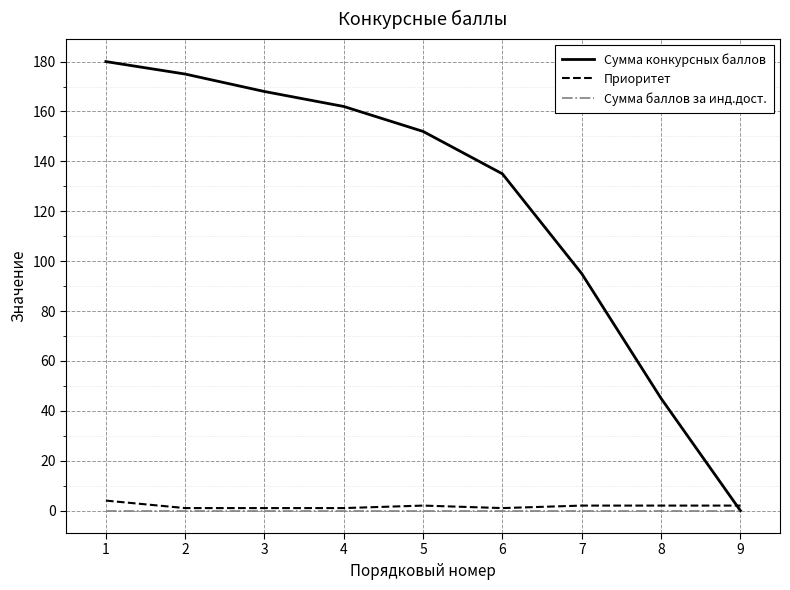

What are all the series names shown in the legend?

Сумма конкурсных баллов, Приоритет, Сумма баллов за инд.дост.